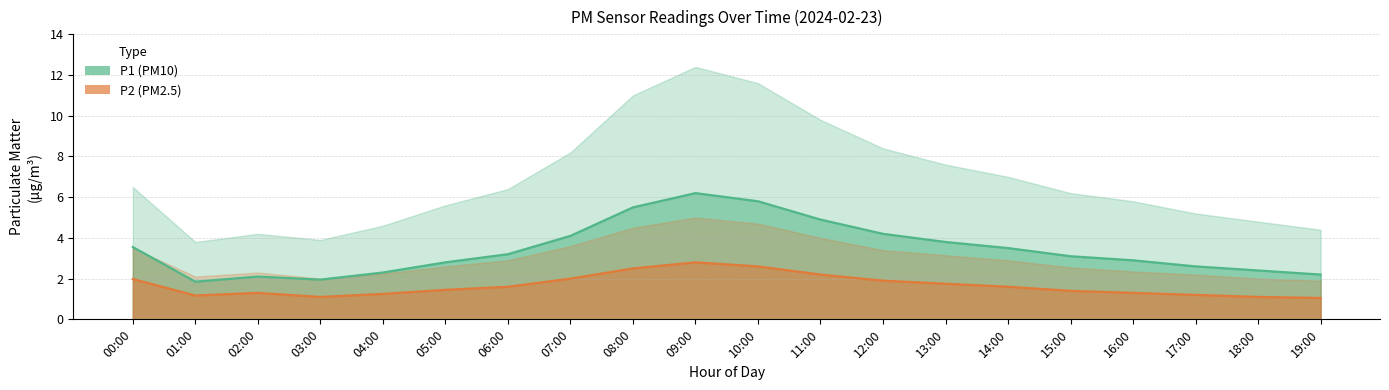

Which series changed the most between 01:00 and 02:00?

P1